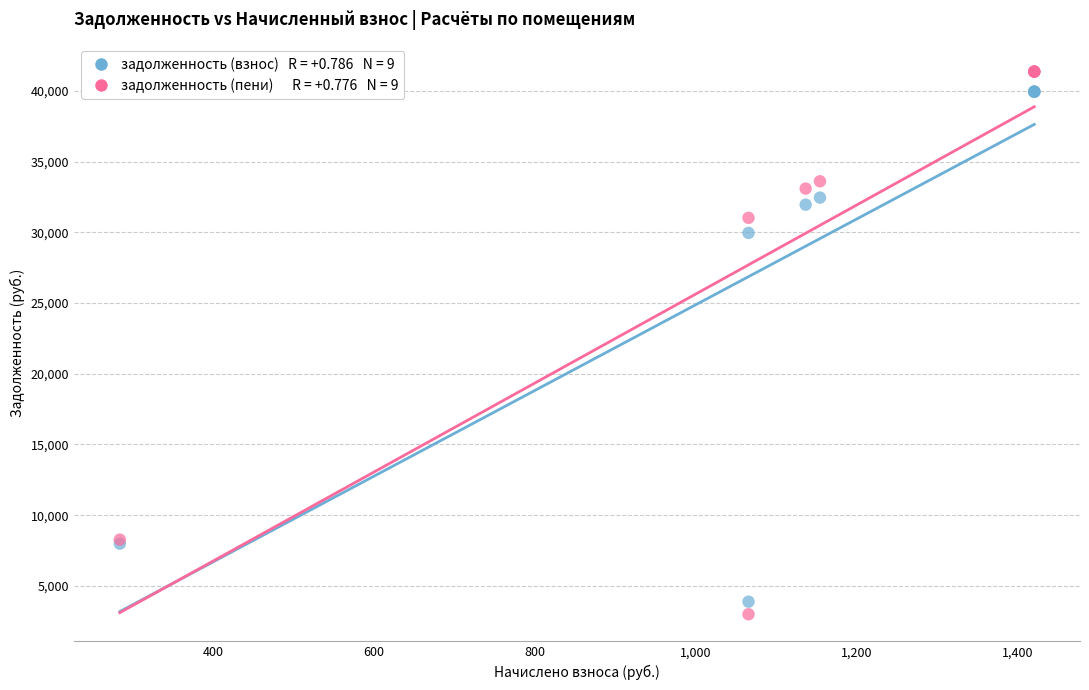

Across all series, what Y value is closest to 22181?

29959.2